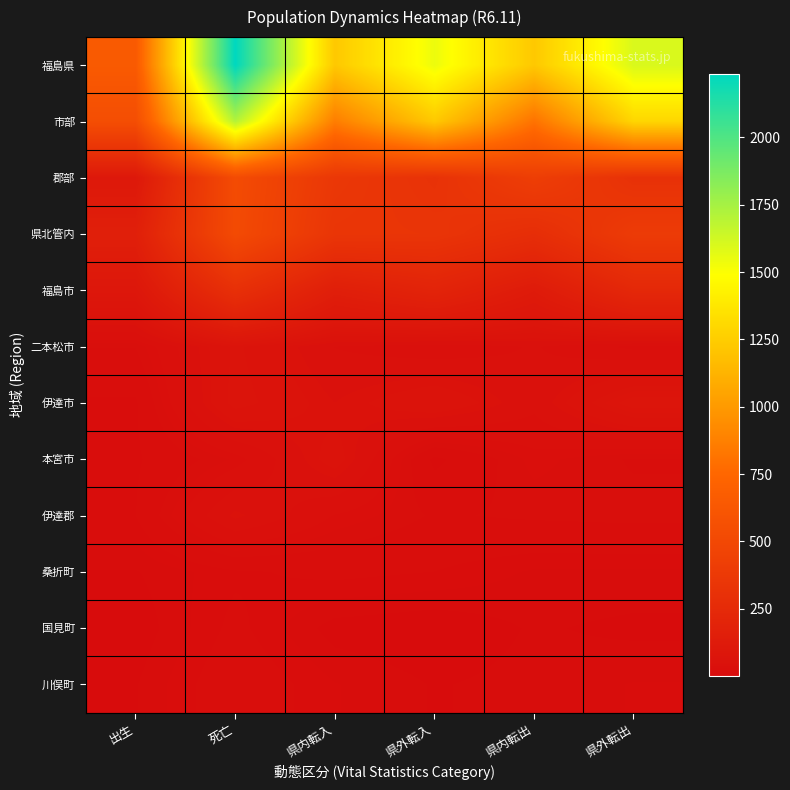

List the series in order of their peak value, highest first.

福島県, 市部, 郡部, 県北管内, 福島市, 伊達市, 二本松市, 本宮市, 伊達郡, 川俣町, 桑折町, 国見町